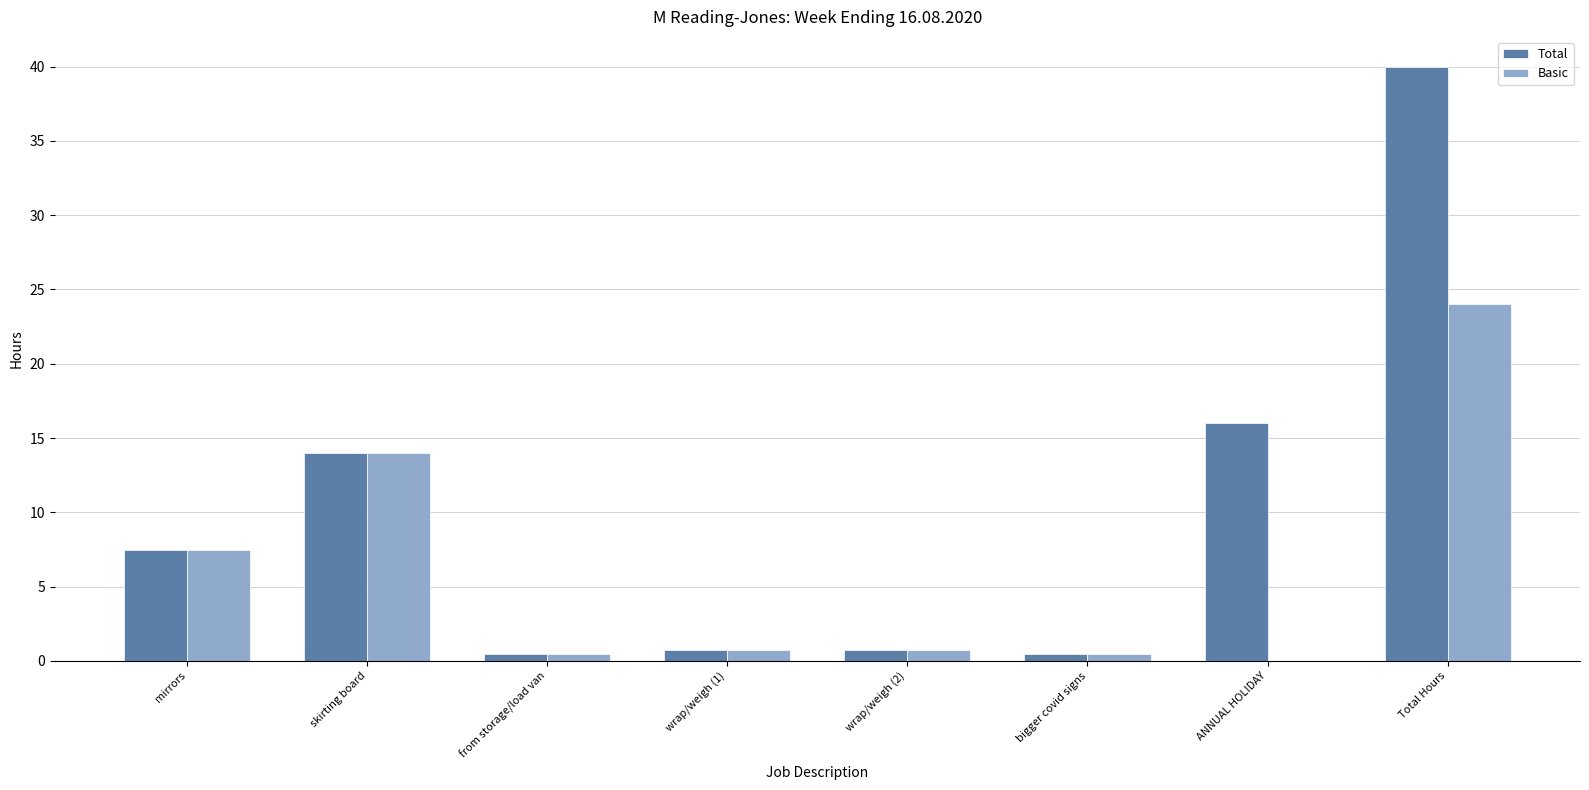

What is the sum of all Basic values?

48.0